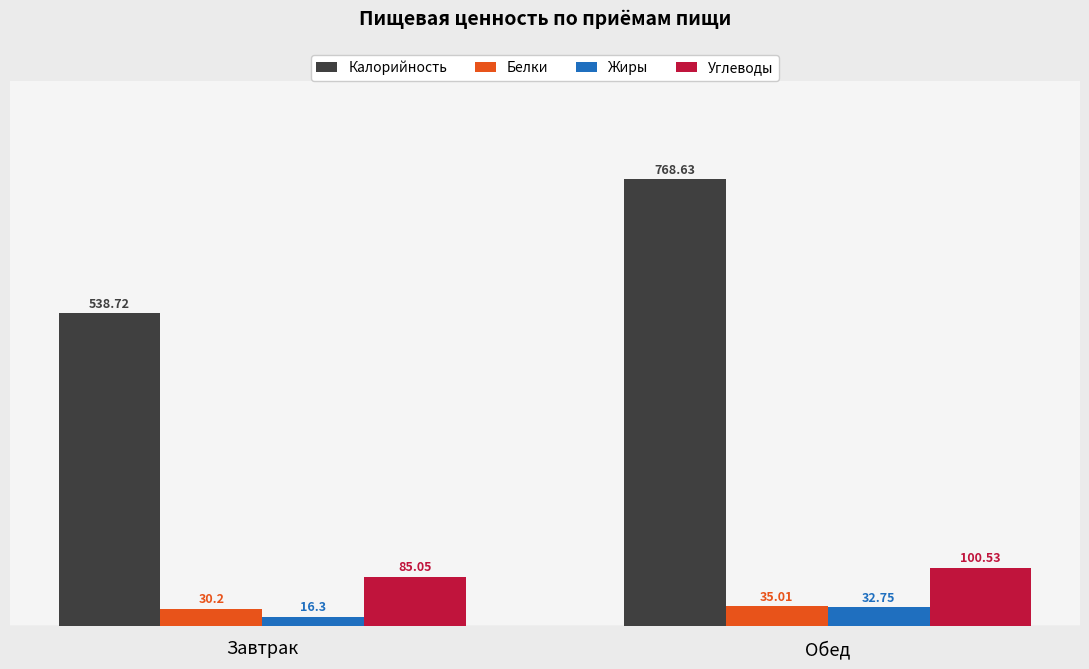

At which category is the sum across all series the highest?

Обед